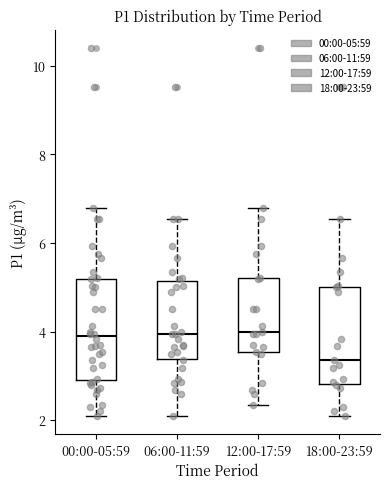

Reading left to right, read every box against the y-axis: the position of its median line, the range the box covers, and the ends of its whiskers. The values are not printed on the chart, so give them approximately, as read against the axis.

00:00-05:59: median 3.8, box 3.0 to 5.2, whiskers 2.2 to 6.8
06:00-11:59: median 4.0, box 3.4 to 5.2, whiskers 2.2 to 6.6
12:00-17:59: median 4.0, box 3.6 to 5.2, whiskers 2.4 to 6.8
18:00-23:59: median 3.4, box 2.8 to 5.0, whiskers 2.2 to 6.6